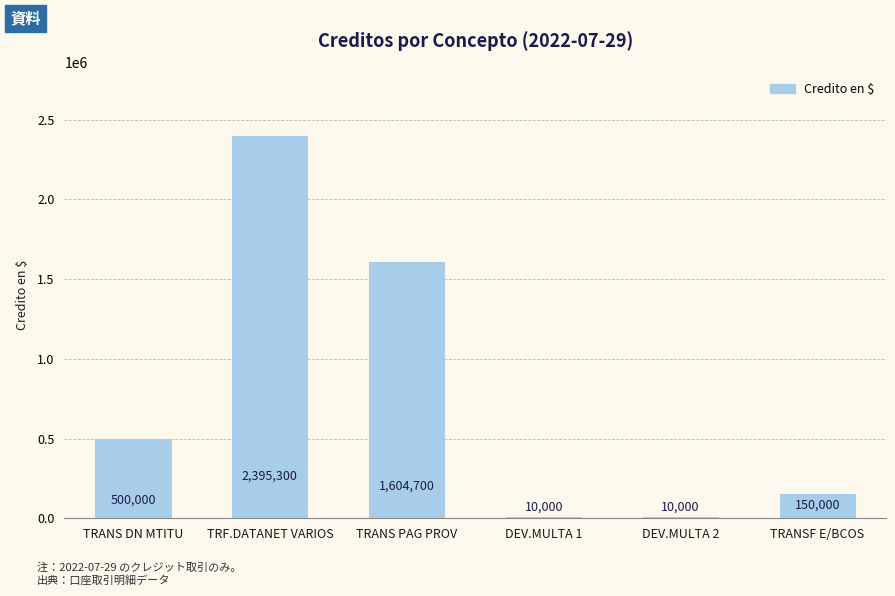

Reading left to right, list all the values displayed in this chart.

TRANS DN MTITU=500000	TRF.DATANET VARIOS=2395300	TRANS PAG PROV=1604700	DEV.MULTA 1=10000	DEV.MULTA 2=10000	TRANSF E/BCOS=150000